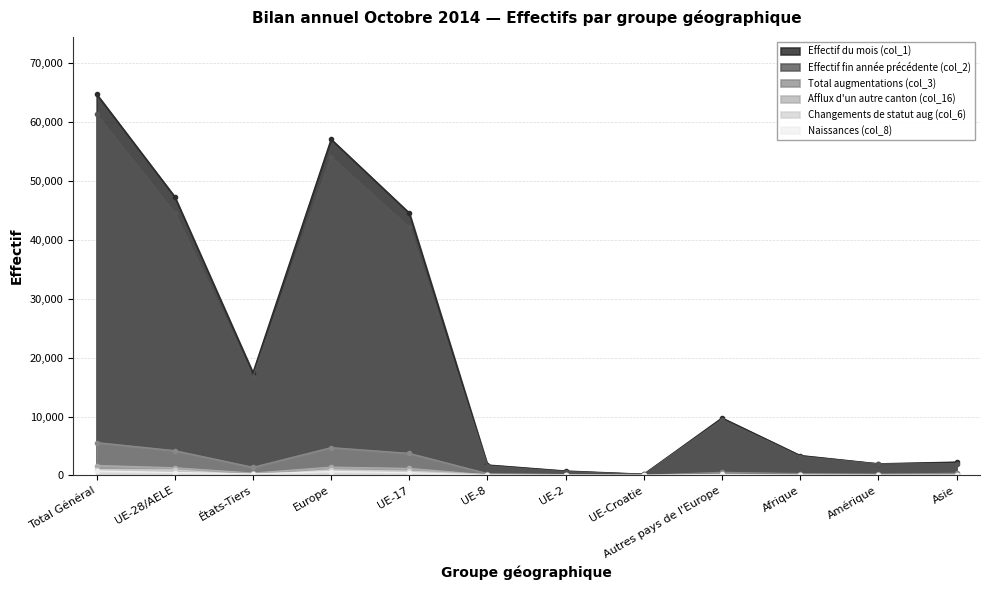

What is the sum of the Naissances (col_8) values at Total Général and Europe?

1403